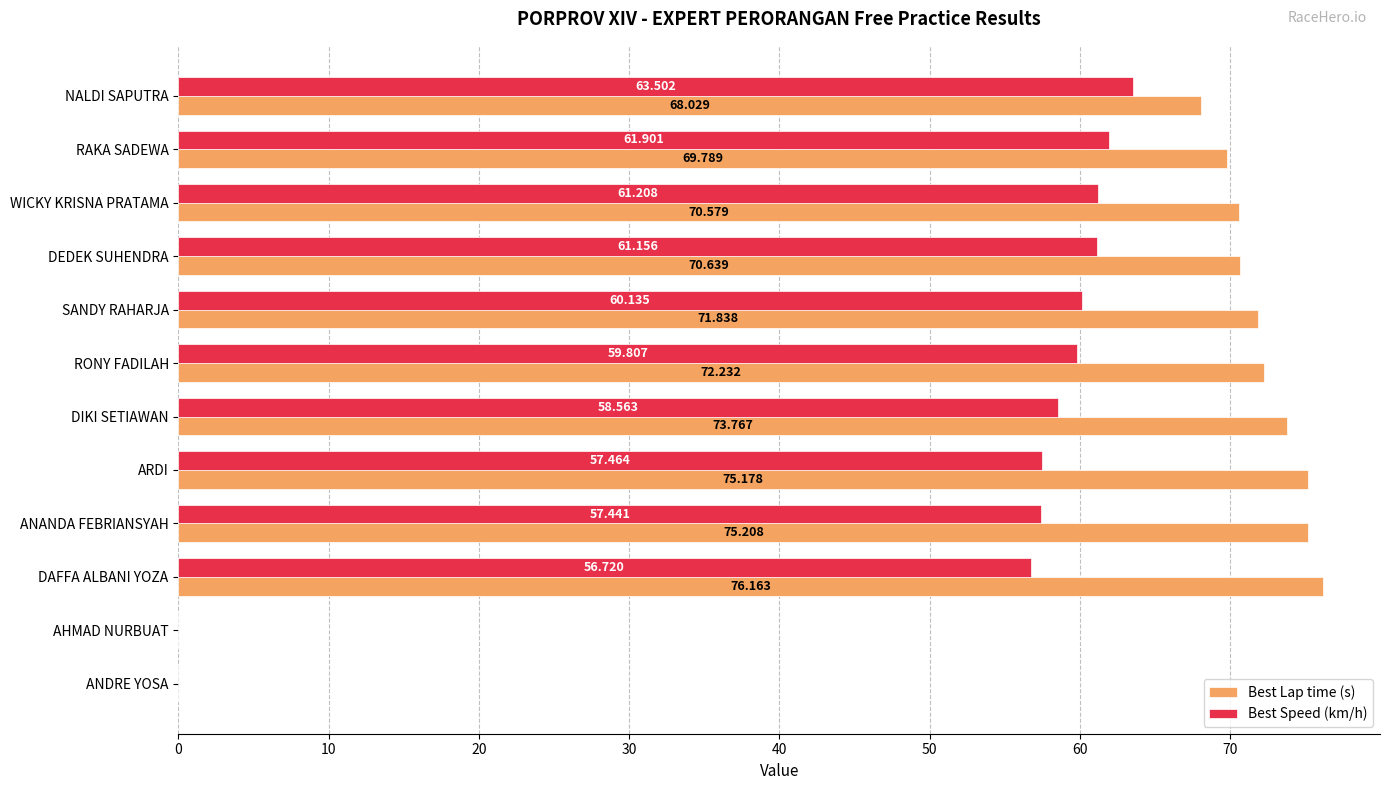

At which category is the sum across all series the highest?

DAFFA ALBANI YOZA